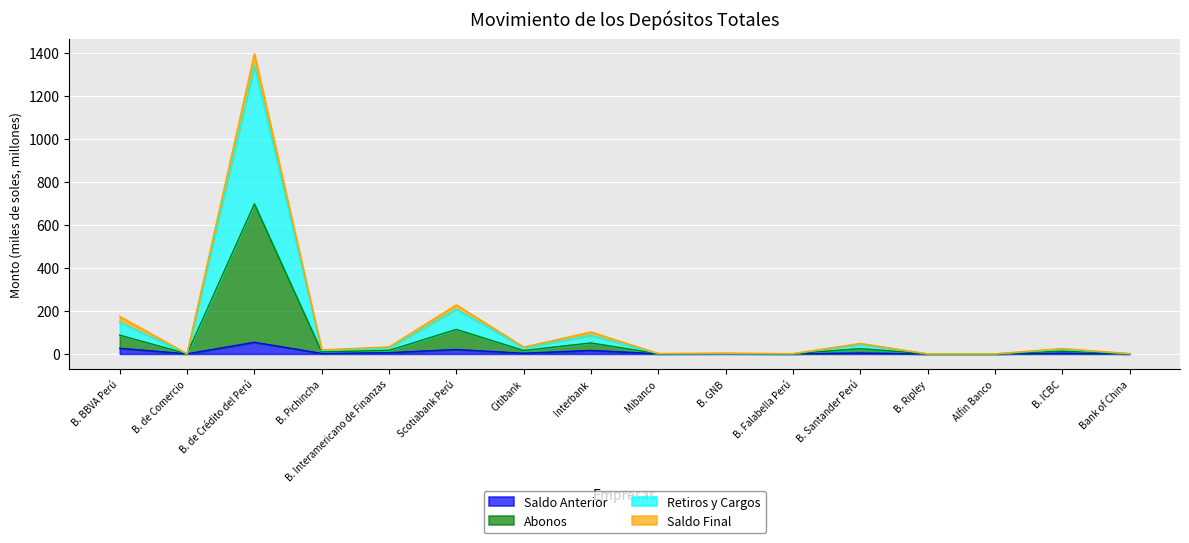

Which series changed the most between B. BBVA Perú and B. ICBC?

Abonos